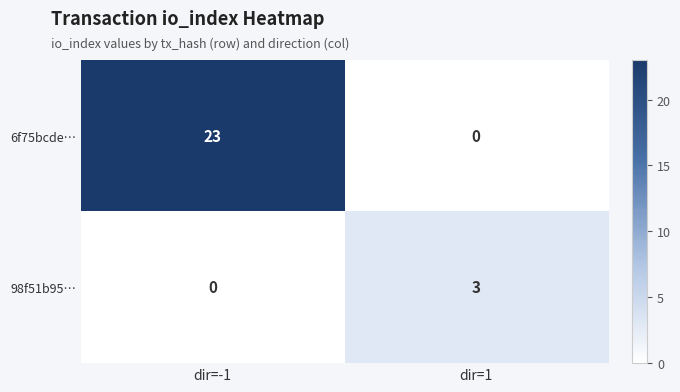

Between dir=-1 and dir=1, which series saw the biggest shift?

6f75bcde…